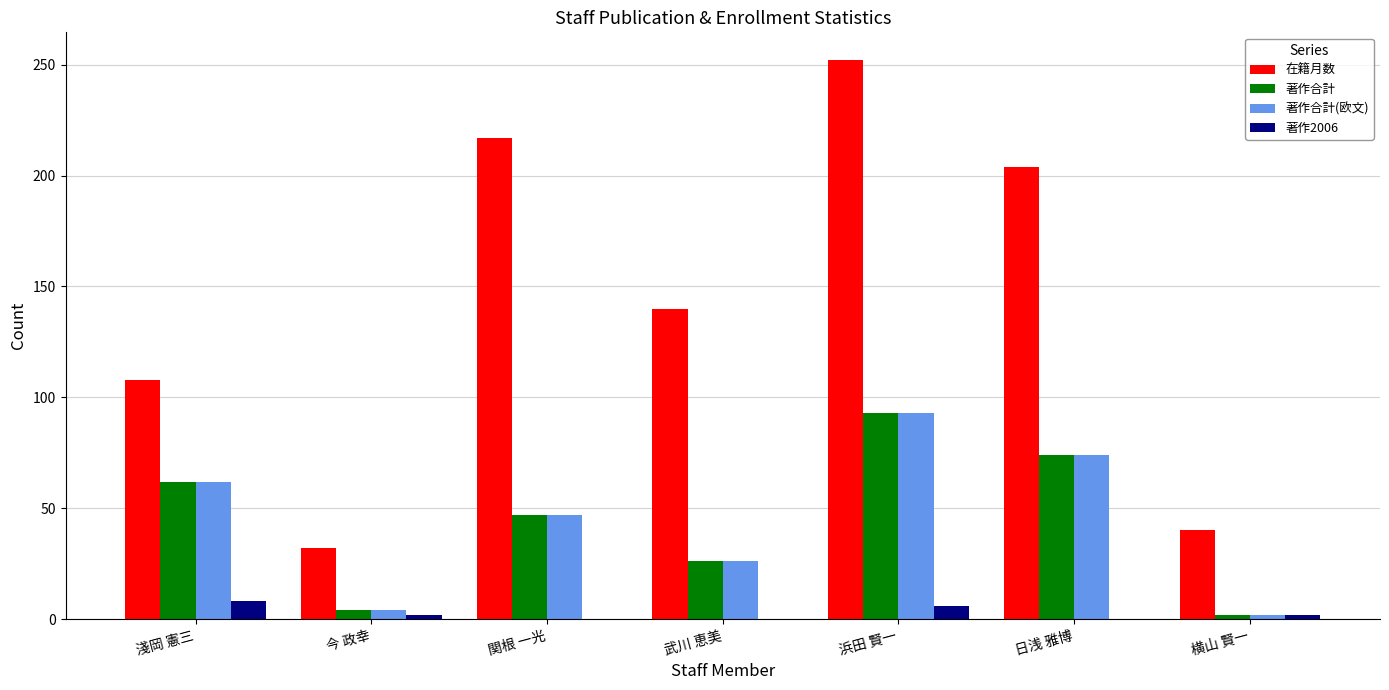

Which category has the highest value in the 著作合計(欧文) series?

浜田 賢一